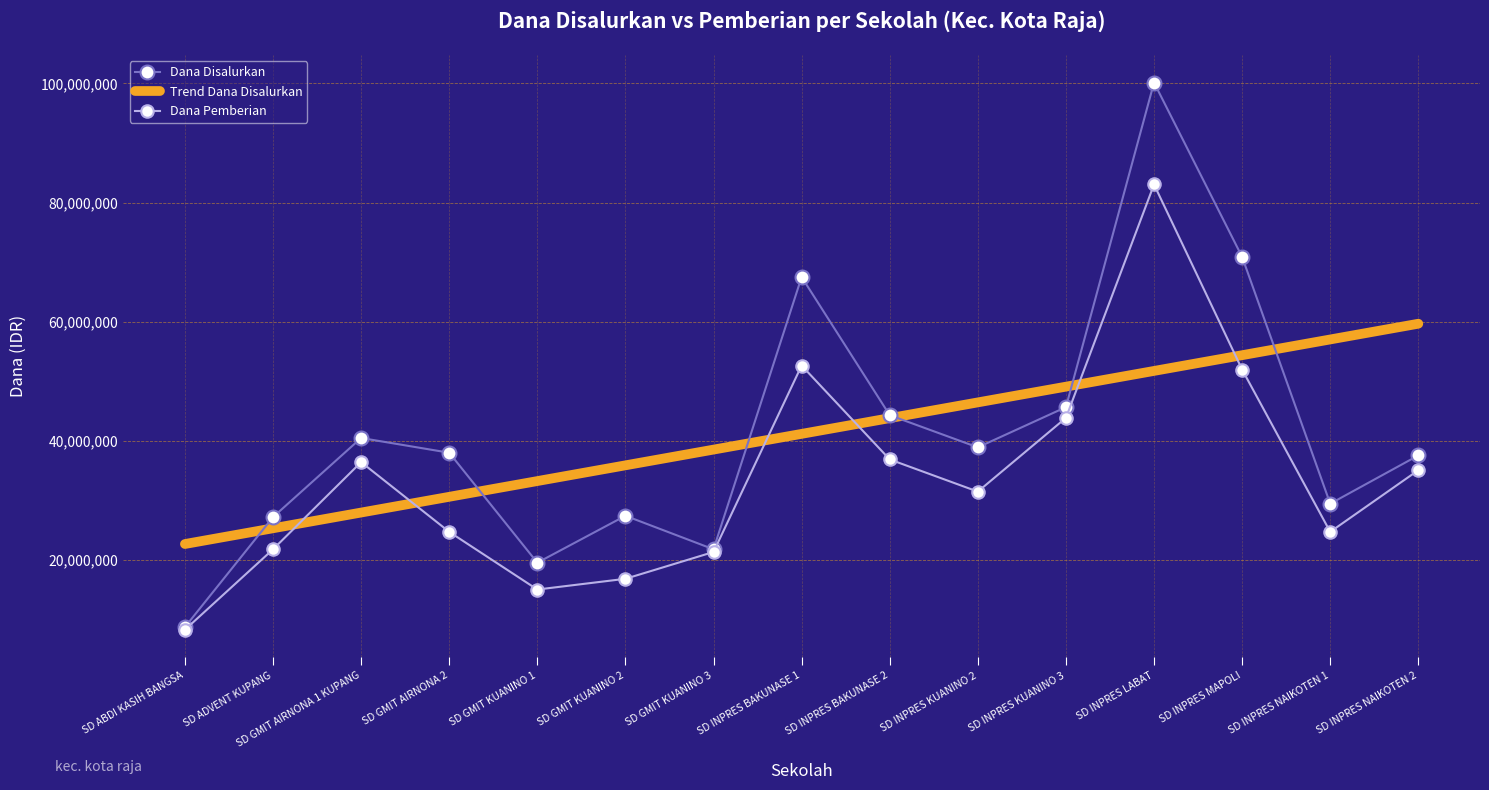

What is the approximate value of Trend Dana Disalurkan at SD INPRES LABAT?

51748928.6